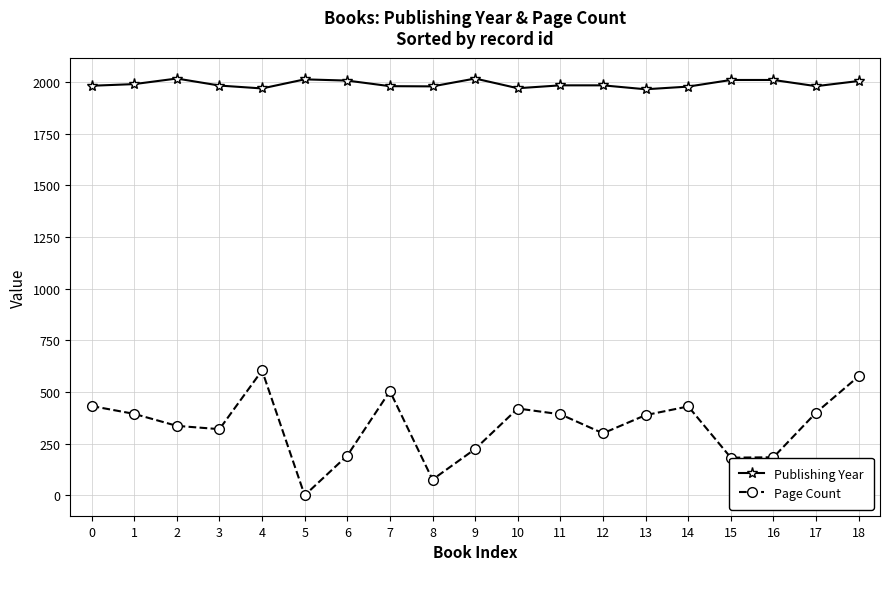

Which label corresponds to the smallest value in the chart?

5